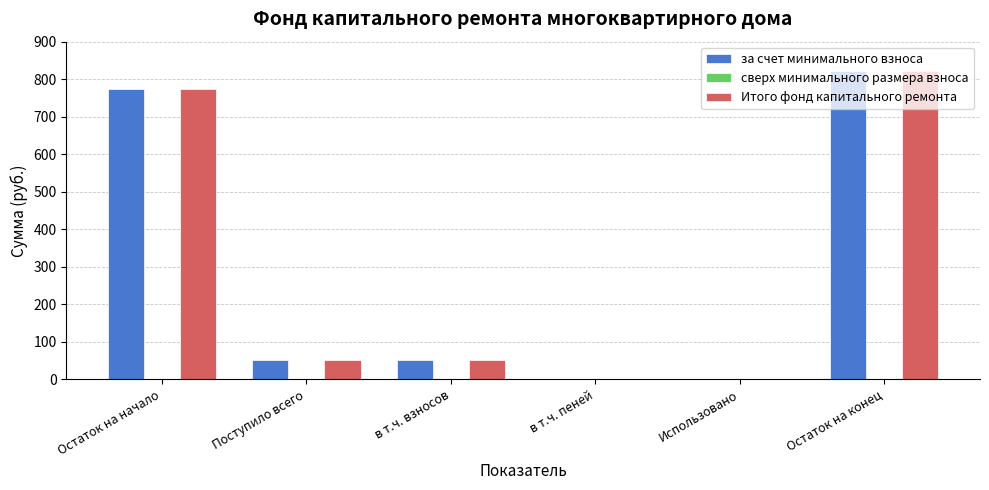

Read the Итого фонд капитального ремонта value at в т.ч. взносов.

50.0